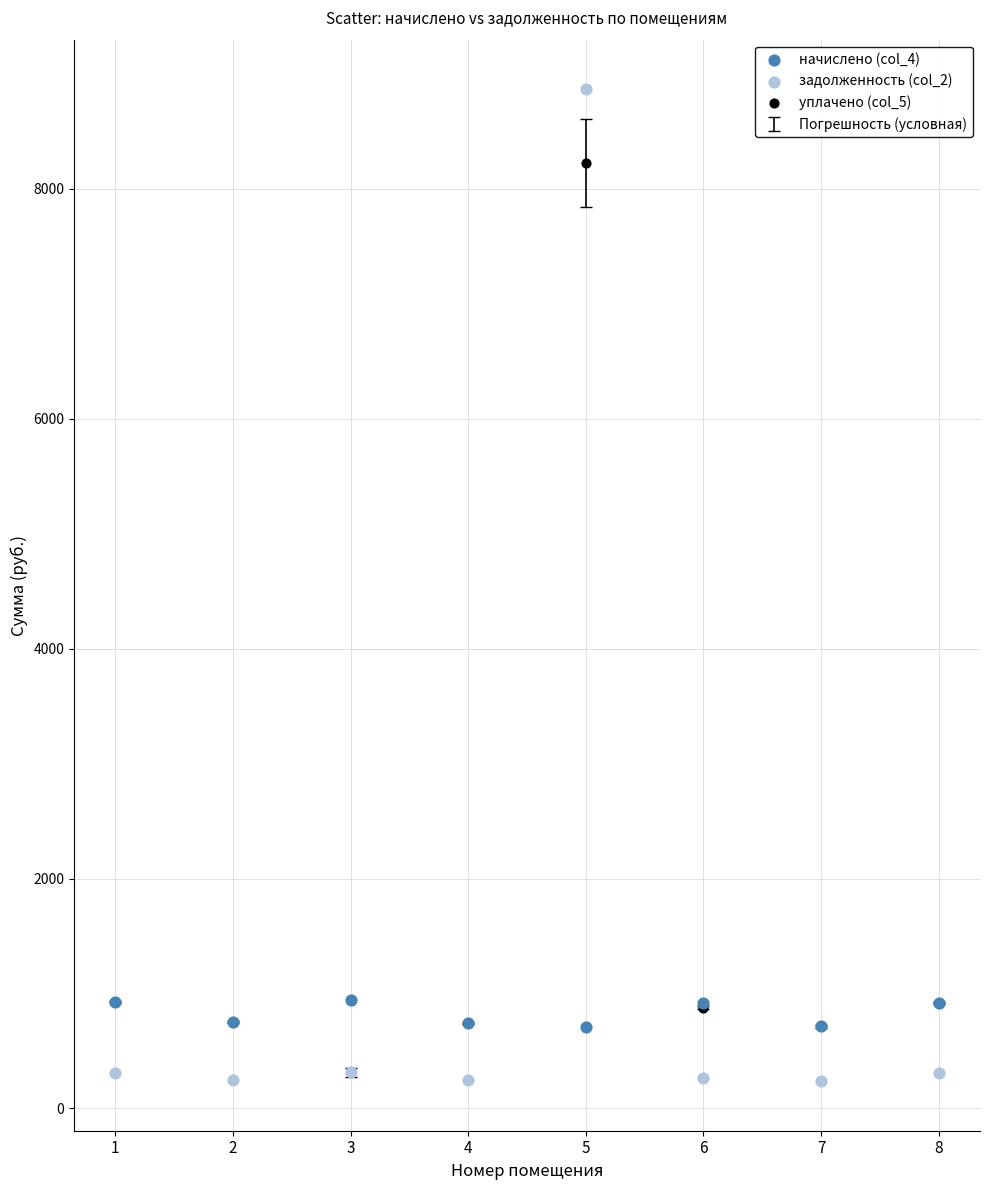

Which series has the largest Y range (max minus min)?

задолженность (col_2)